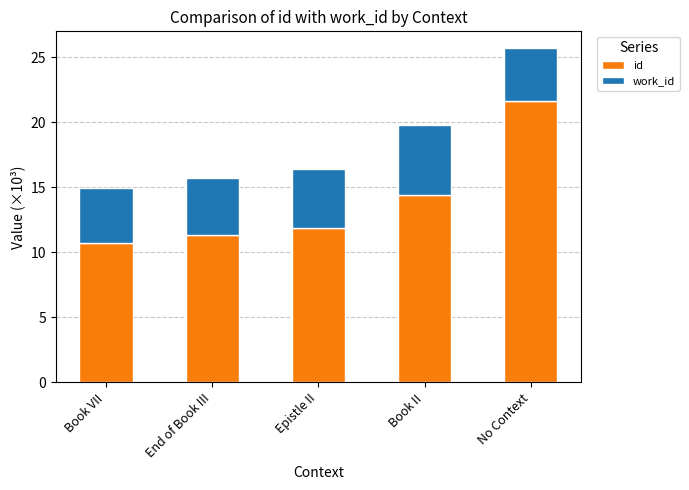

At which label does id reach its peak?

No Context